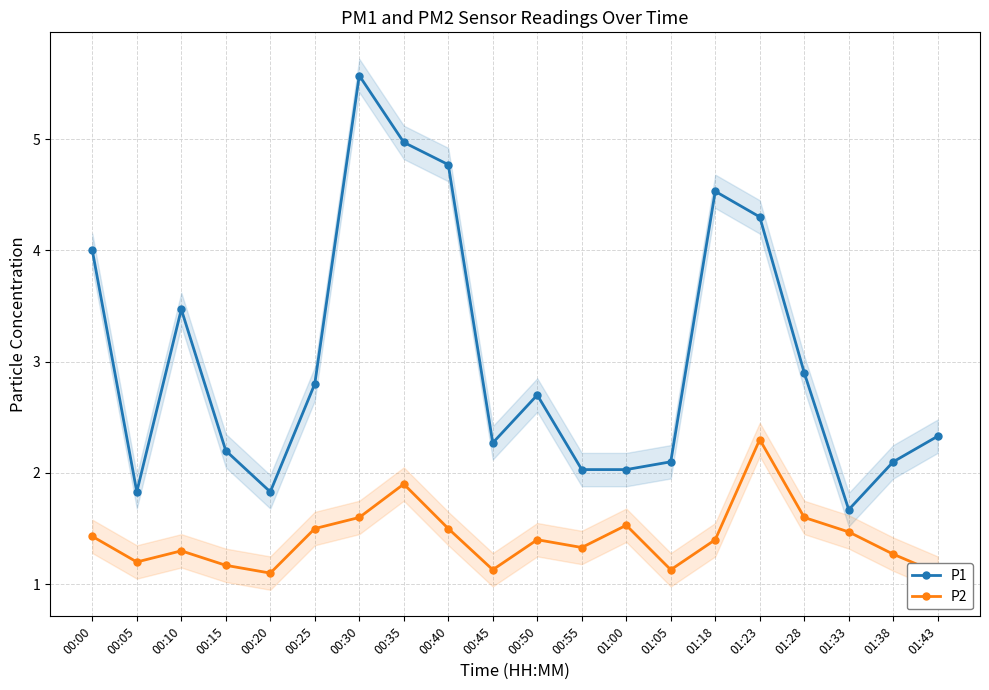

True or false: P1 has more than 2 interior local peaks.

True